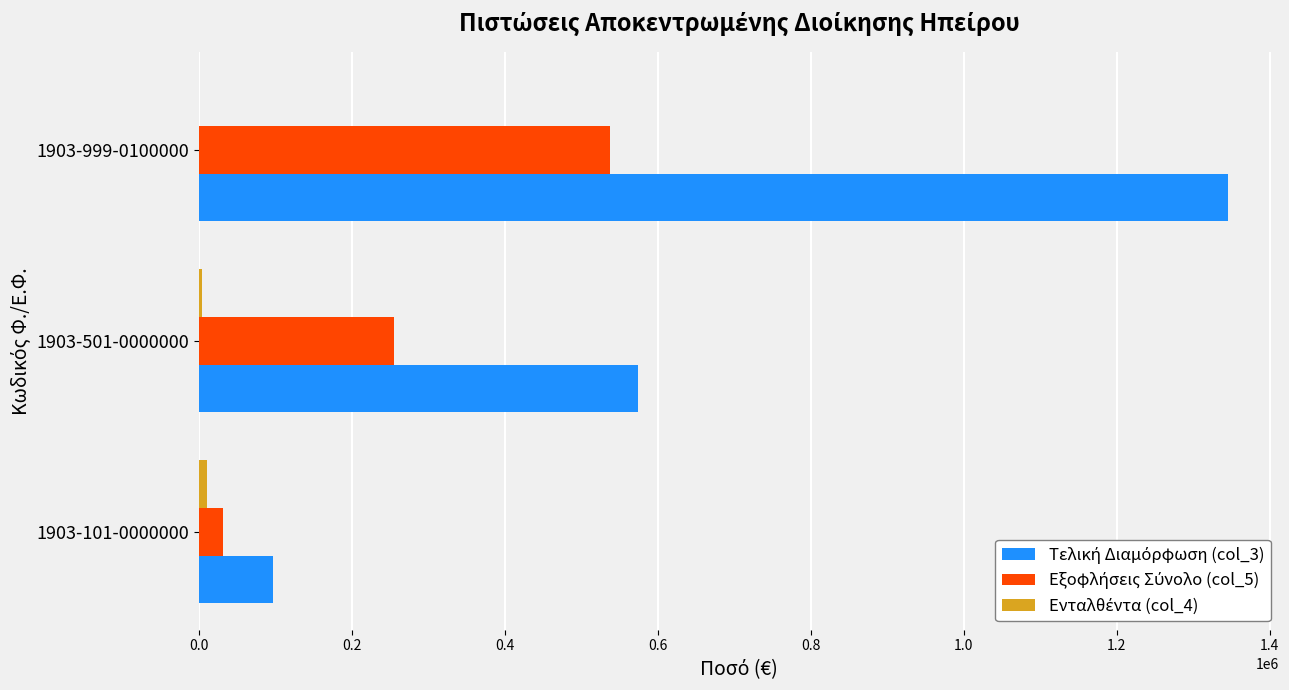

What is the maximum value shown in the chart?

1344916.0